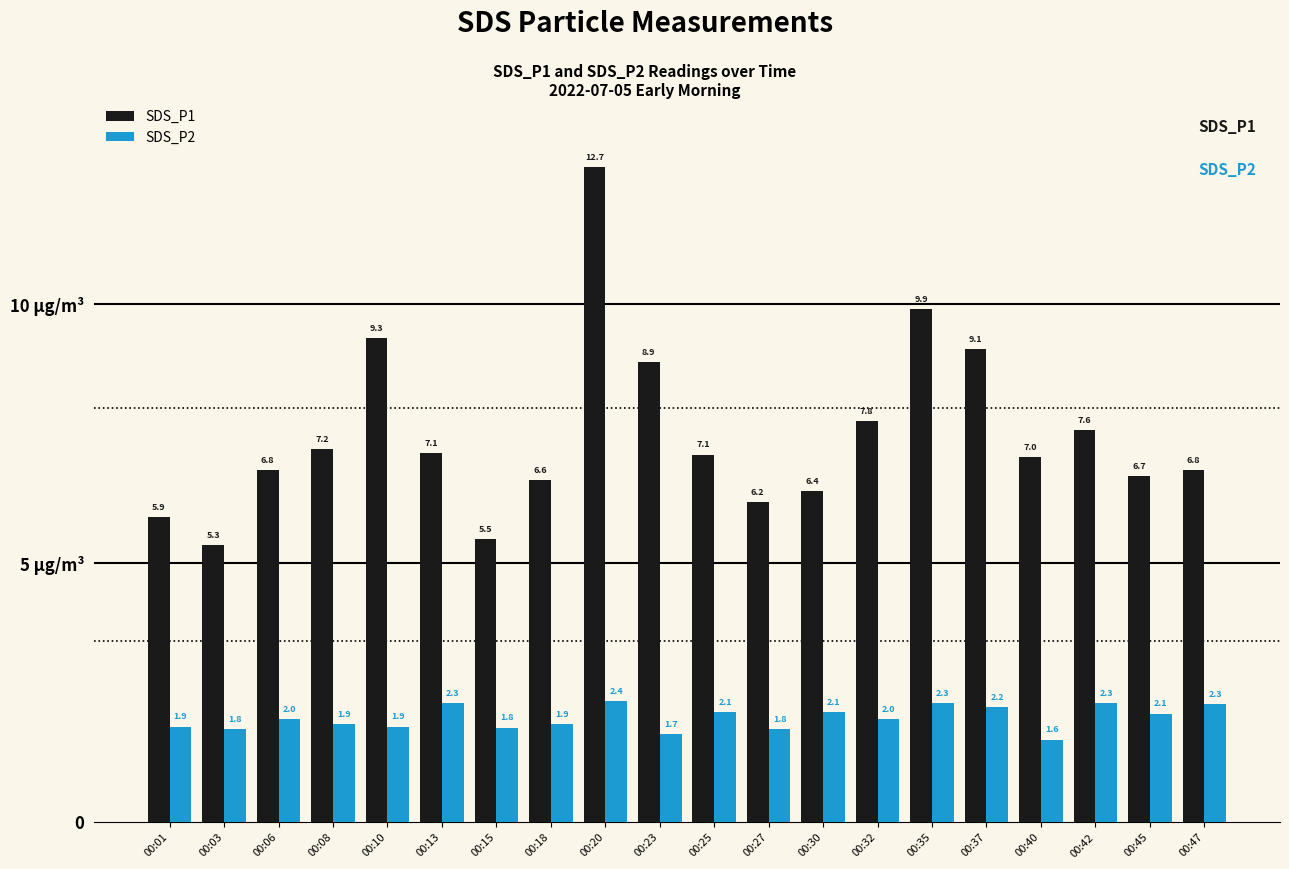

Which series has the largest total across all categories?

SDS_P1